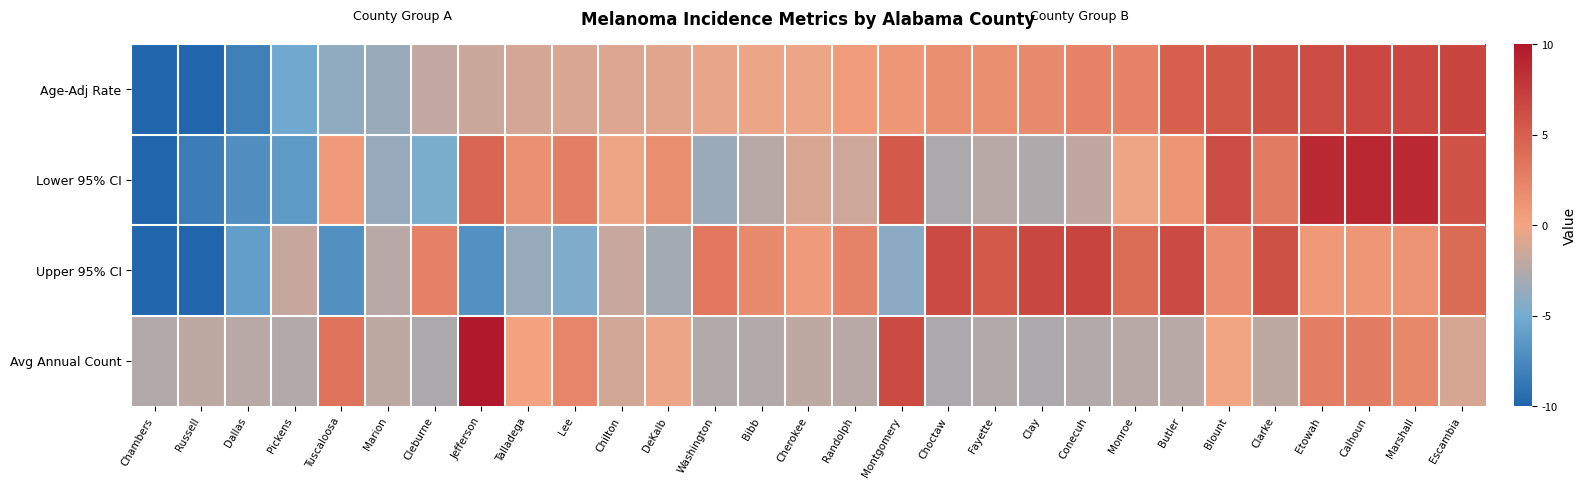

Reading left to right, what are all the values shown in this chart?

Age-Adj Rate: Chambers=-13.4	Russell=-11.6	Dallas=-8.1	Pickens=-5.2	Tuscaloosa=-3.9	Marion=-3.6	Cleburne=-1.9	Jefferson=-1.6	Talladega=-1.2	Lee=-1.1	Chilton=-0.9	DeKalb=-0.7	Washington=-0.4	Bibb=-0.2	Cherokee=-0.2	Randolph=0.6	Montgomery=0.9	Choctaw=1.6	Fayette=1.6	Clay=1.9	Conecuh=2.4	Monroe=2.4	Butler=4.9	Blount=5.4	Clarke=5.9	Etowah=6.3	Calhoun=6.6	Marshall=6.6	Escambia=6.8
Lower 95% CI: Chambers=-10.5	Russell=-8.3	Dallas=-7.0	Pickens=-6.2	Tuscaloosa=0.8	Marion=-3.6	Cleburne=-4.8	Jefferson=4.5	Talladega=1.4	Lee=2.7	Chilton=-0.2	DeKalb=1.6	Washington=-3.5	Bibb=-2.3	Cherokee=-1.0	Randolph=-1.5	Montgomery=5.3	Choctaw=-2.8	Fayette=-2.3	Clay=-2.6	Conecuh=-2.0	Monroe=-0.2	Butler=1.1	Blount=6.3	Clarke=3.0	Etowah=8.7	Calhoun=8.9	Marshall=8.7	Escambia=5.8
Upper 95% CI: Chambers=-10.5	Russell=-10.1	Dallas=-6.0	Pickens=-1.8	Tuscaloosa=-7.0	Marion=-2.3	Cleburne=2.5	Jefferson=-6.9	Talladega=-3.7	Lee=-4.6	Chilton=-1.7	DeKalb=-3.1	Washington=3.3	Bibb=1.9	Cherokee=0.7	Randolph=2.4	Montgomery=-4.1	Choctaw=6.5	Fayette=5.3	Clay=6.7	Conecuh=6.9	Monroe=4.1	Butler=6.5	Blount=1.8	Clarke=6.0	Etowah=0.8	Calhoun=0.9	Marshall=1.3	Escambia=4.2
Avg Annual Count: Chambers=-2.5	Russell=-2.1	Dallas=-2.3	Pickens=-2.5	Tuscaloosa=3.6	Marion=-2.1	Cleburne=-2.8	Jefferson=23.3	Talladega=0.2	Lee=2.3	Chilton=-1.4	DeKalb=-0.2	Washington=-2.5	Bibb=-2.5	Cherokee=-2.1	Randolph=-2.3	Montgomery=6.4	Choctaw=-2.8	Fayette=-2.5	Clay=-2.8	Conecuh=-2.5	Monroe=-2.3	Butler=-2.3	Blount=-0.0	Clarke=-2.1	Etowah=2.7	Calhoun=3.0	Marshall=2.0	Escambia=-1.2